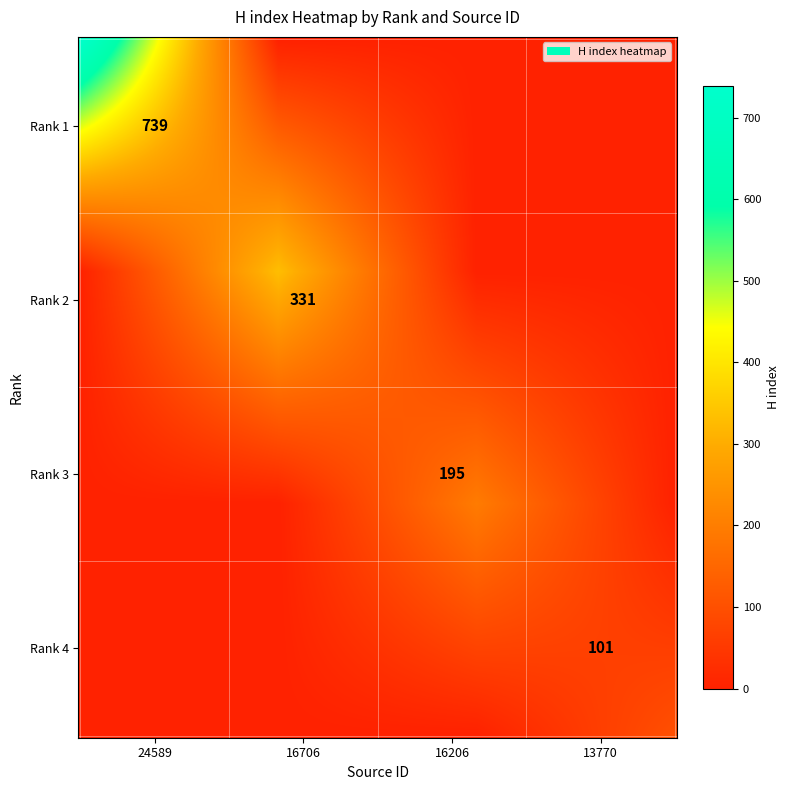

True or false: 16206 has a value of 275 at 2.

False